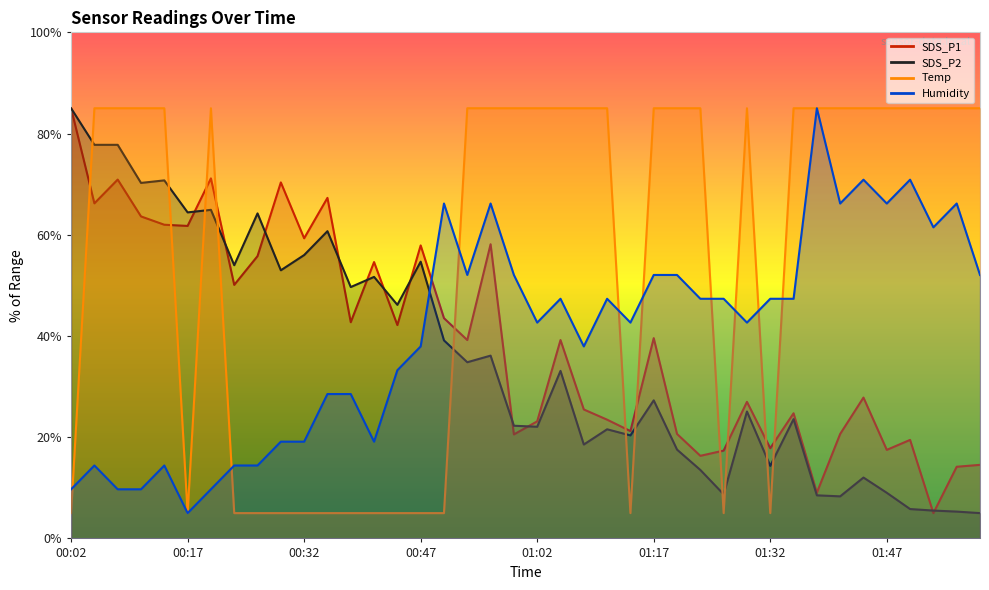

What is the label of the 32nd point from the left?

01:35